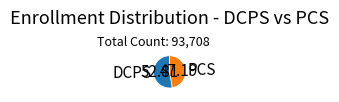

Which category accounts for the majority?

DCPS